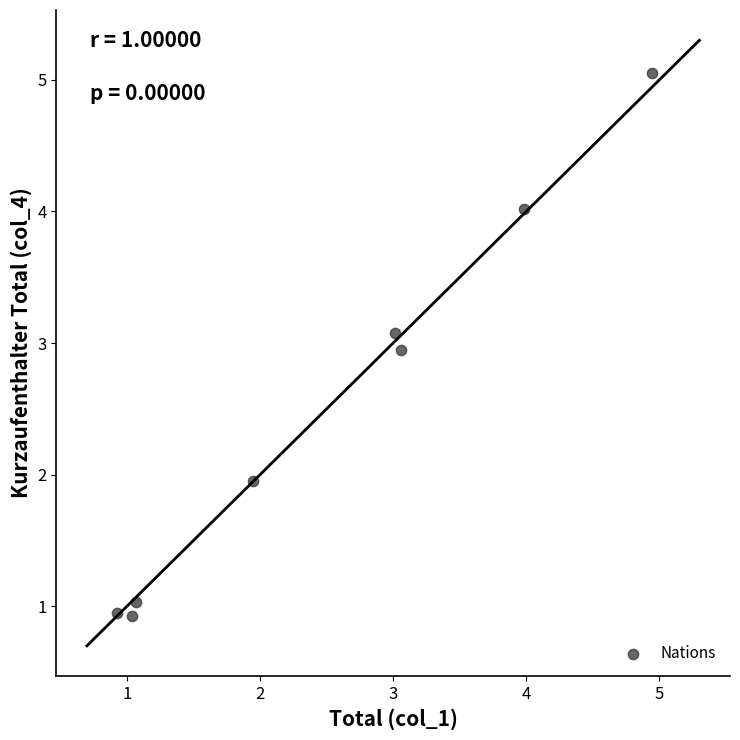

What is the average X value?

2.5